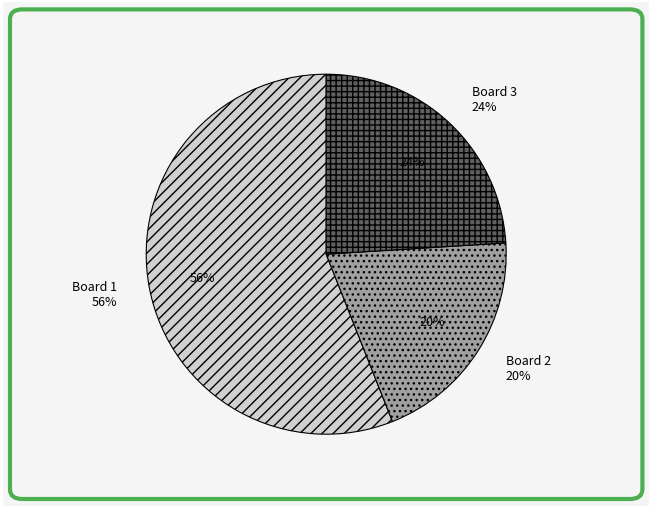

Rank the categories by value from lowest to highest.

Board 2, Board 3, Board 1